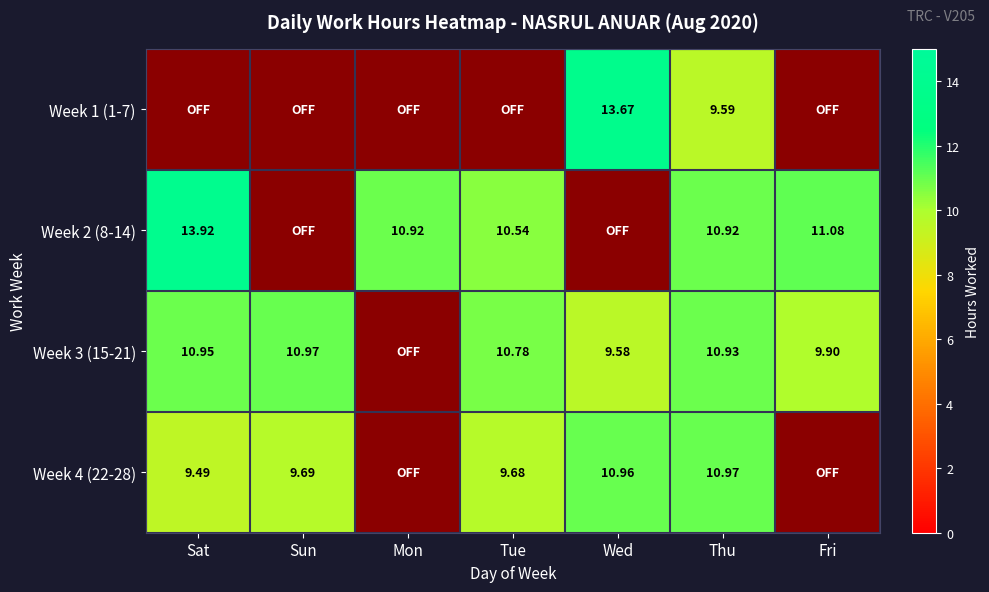

Between Sun and Thu, which series saw the biggest shift?

Week 2 (8-14)